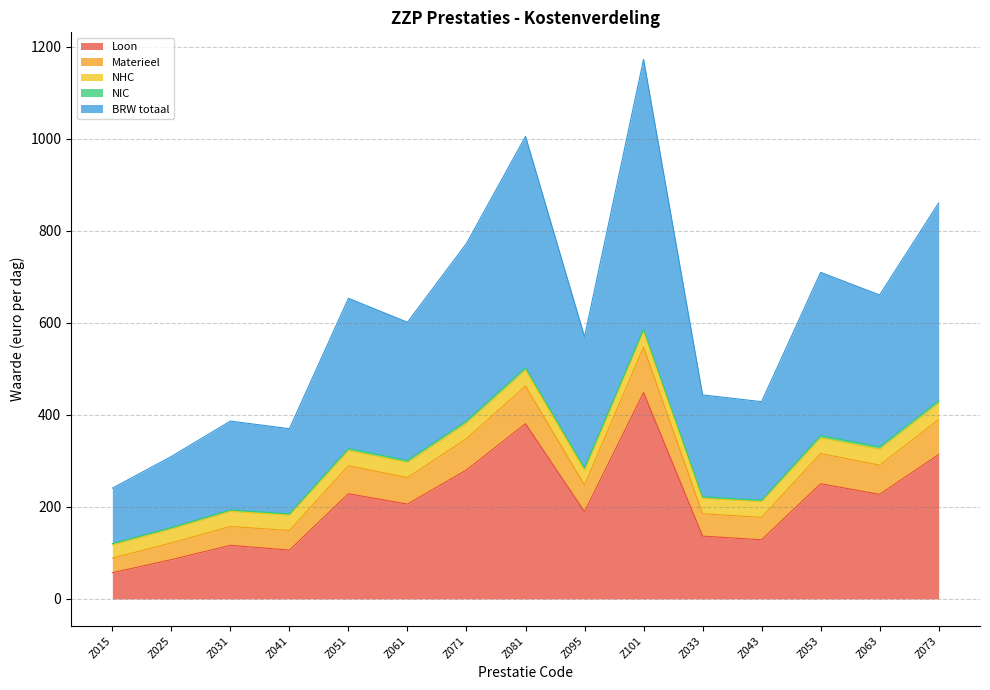

Which label corresponds to the smallest value in the chart?

Z015